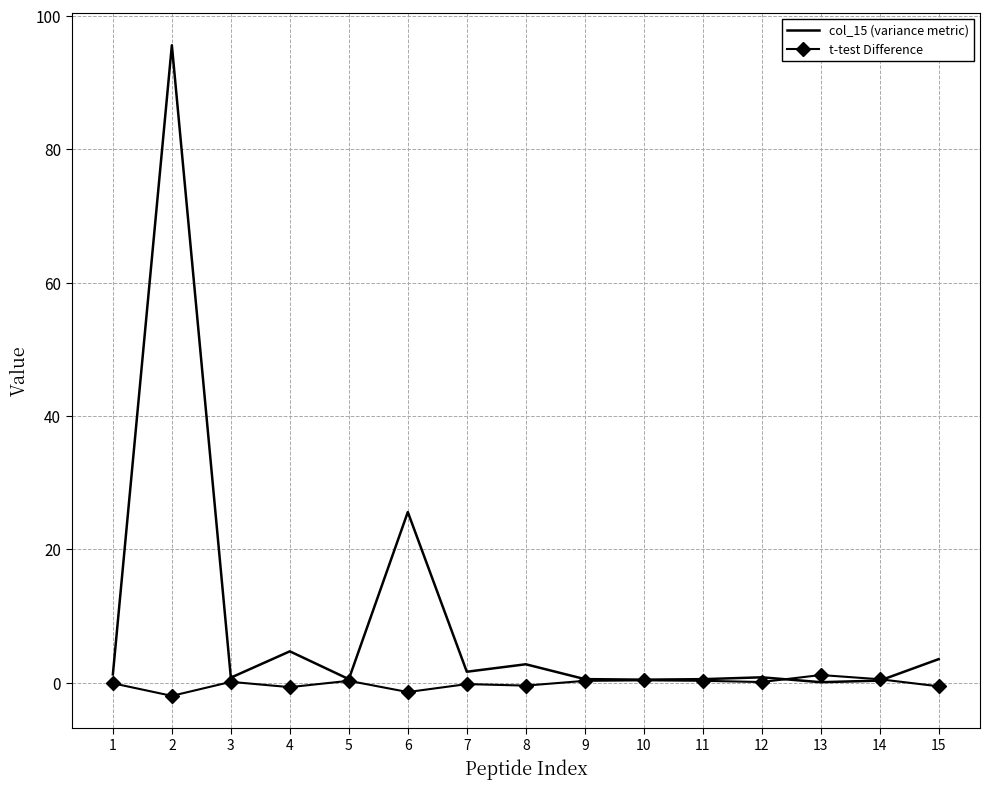

Which series has the largest range (max minus min)?

col_15 (variance metric)